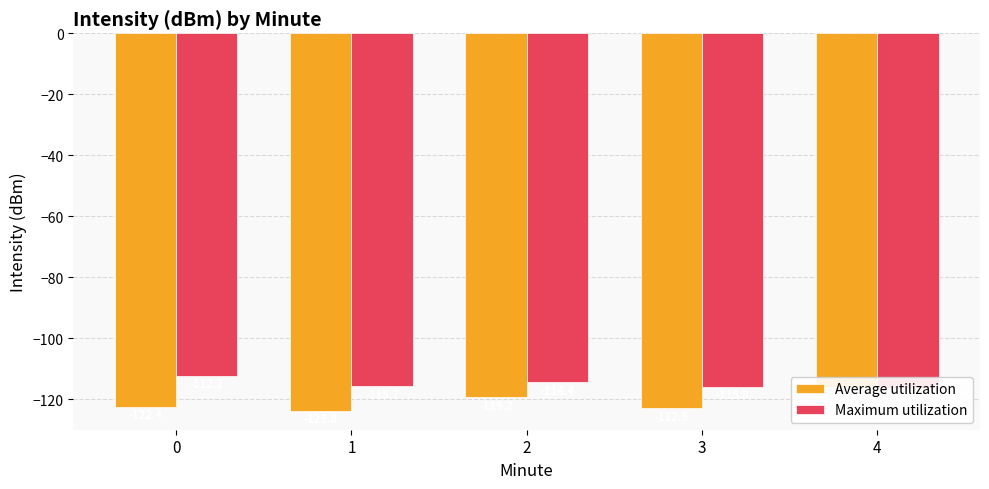

Rank the series at 3 from lowest to highest value.

Average utilization, Maximum utilization